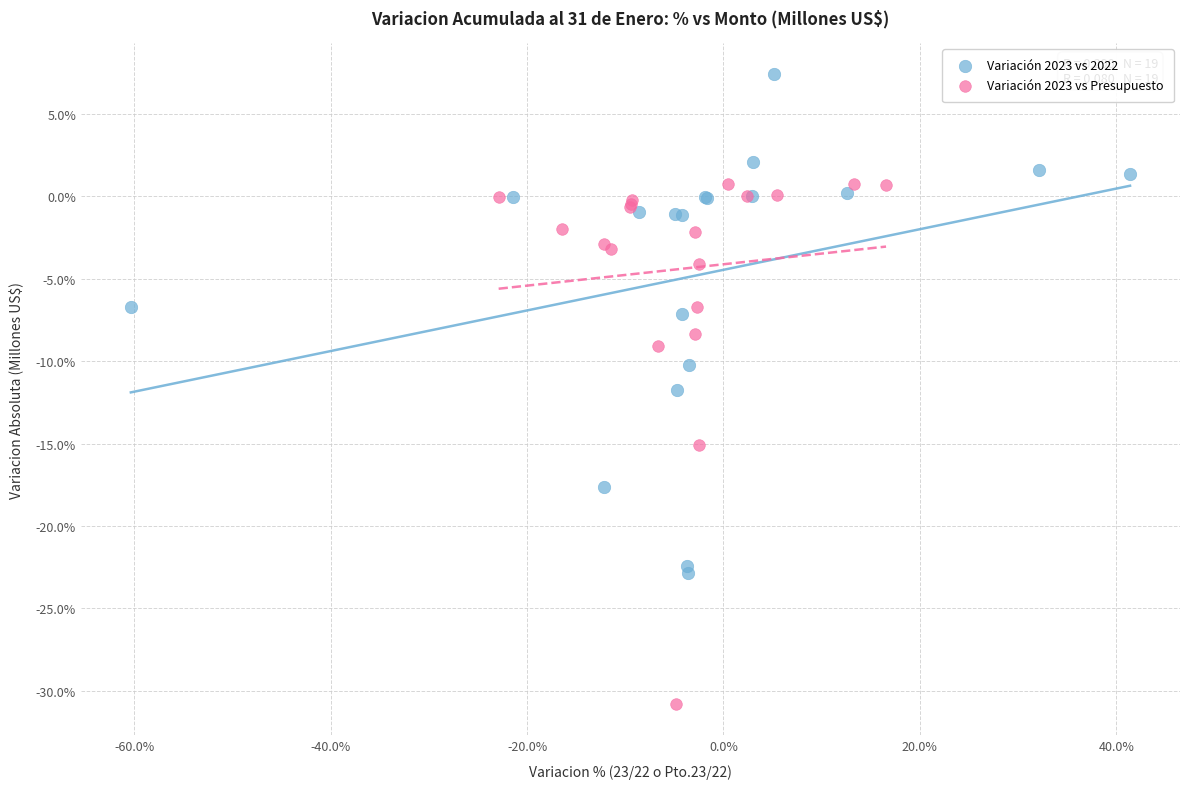

Which series contains the highest Y value?

Variación 2023 vs 2022